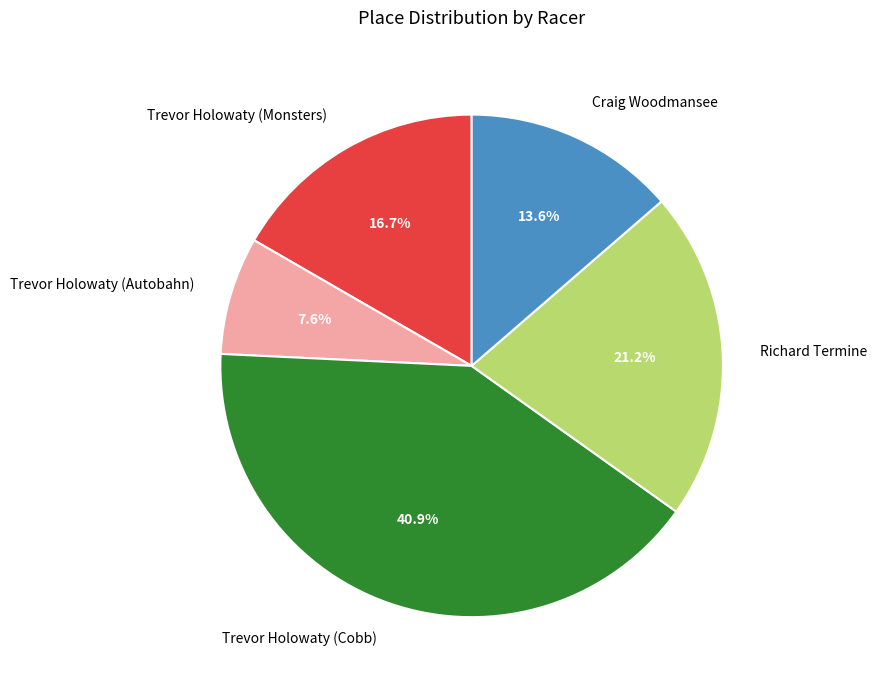

To the nearest percent, what is the difference between the largest and smallest slice percentages?

33%